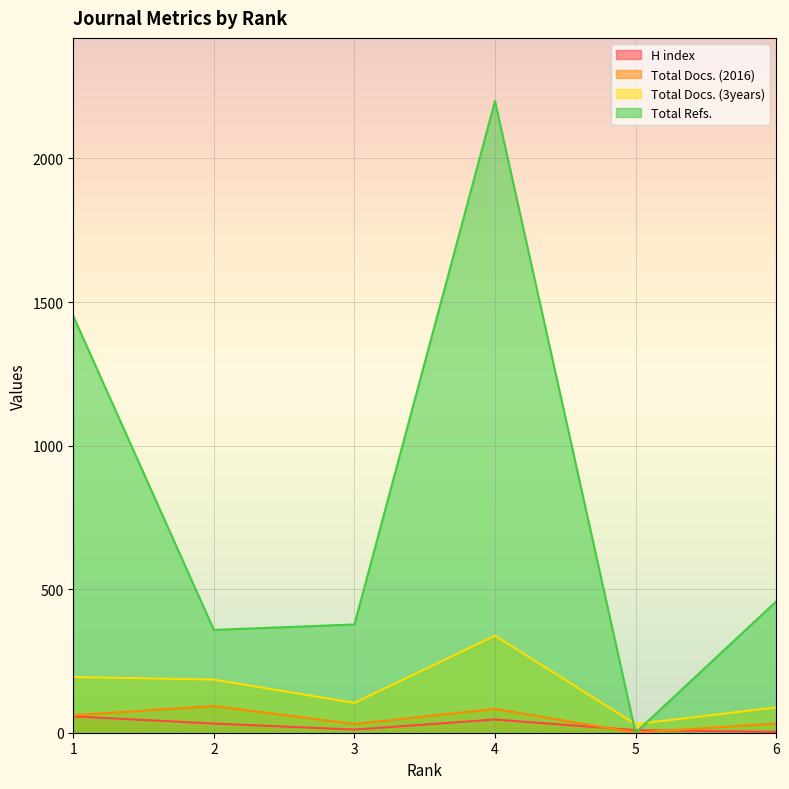

What is the value of the Total Docs. (2016) point at the 3rd from the left?

30